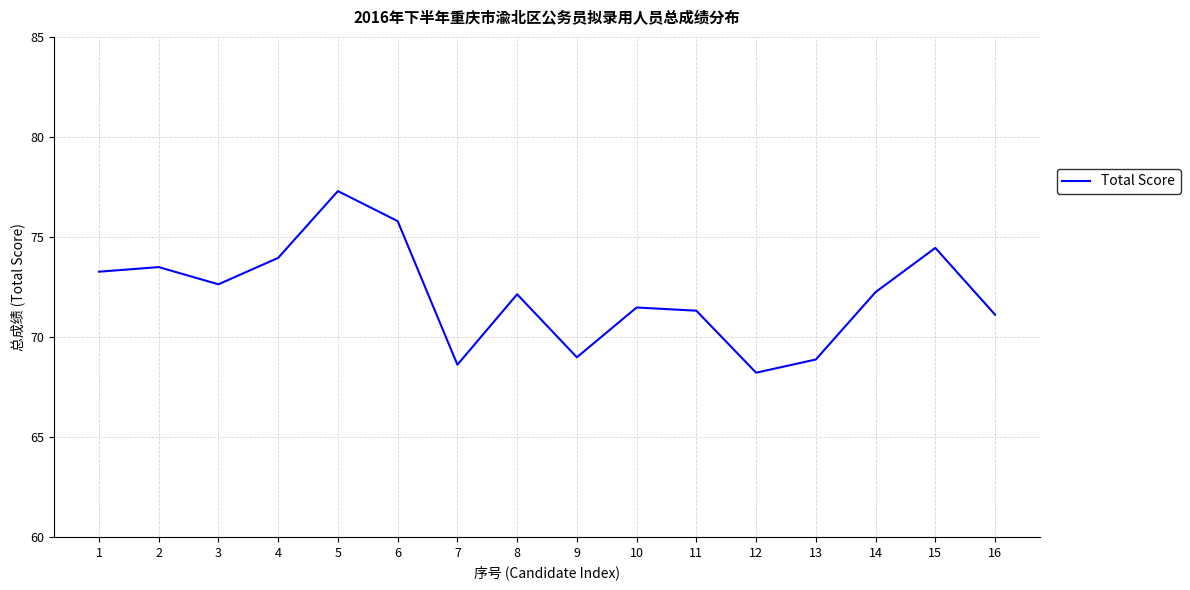

Read the value at 10.

71.5